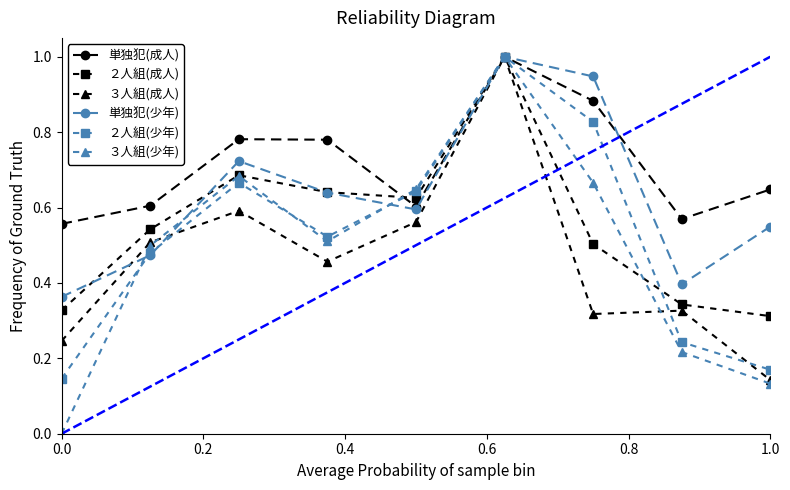

What are all the series names shown in the legend?

単独犯(成人), ２人組(成人), ３人組(成人), 単独犯(少年), ２人組(少年), ３人組(少年)